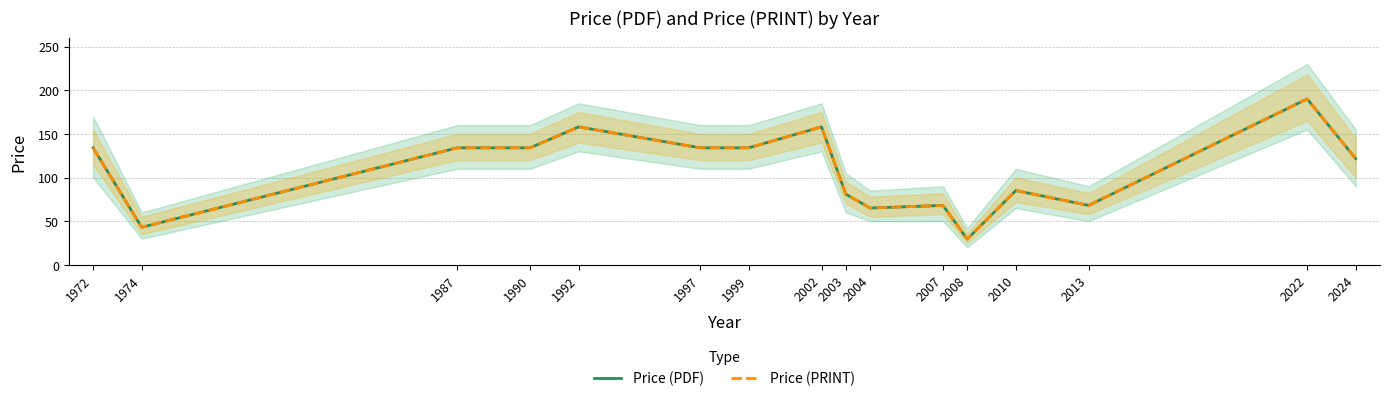

How many series are shown in this chart?

2